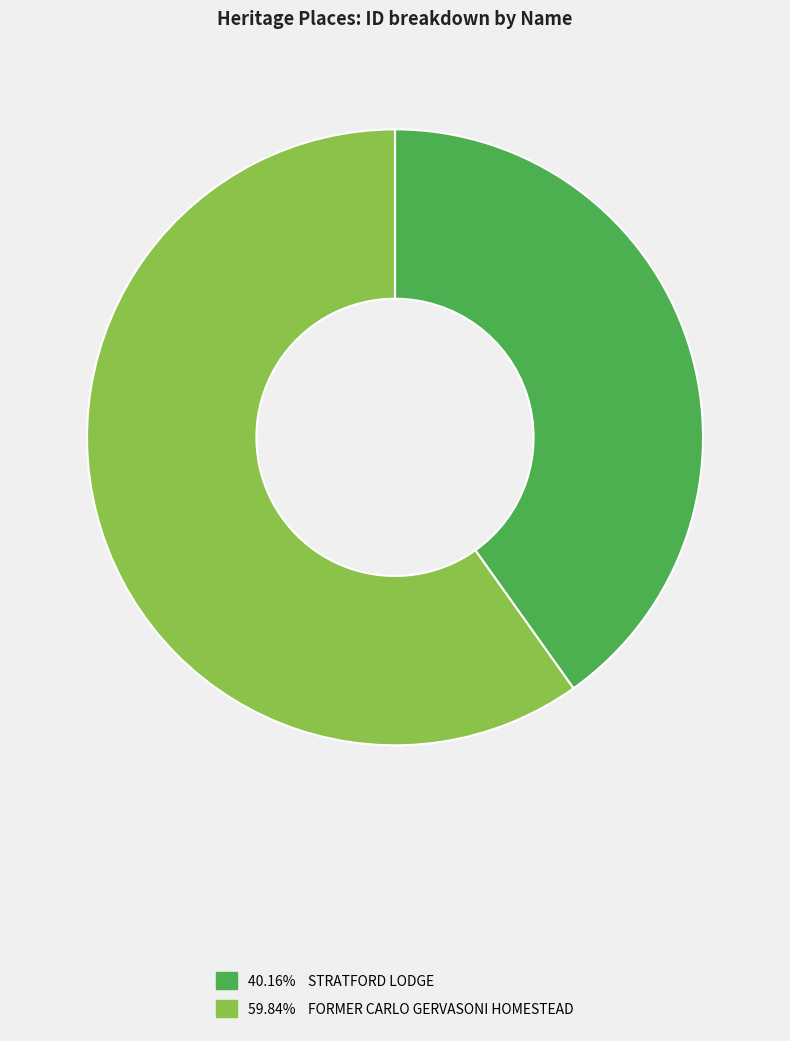

Is there any slice that represents more than half of the pie?

Yes